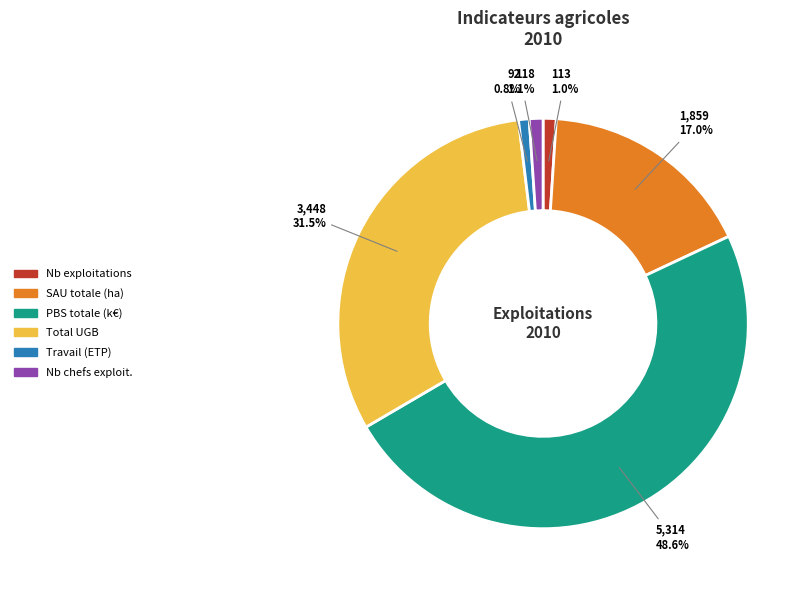

Count the number of slices in the pie.

6